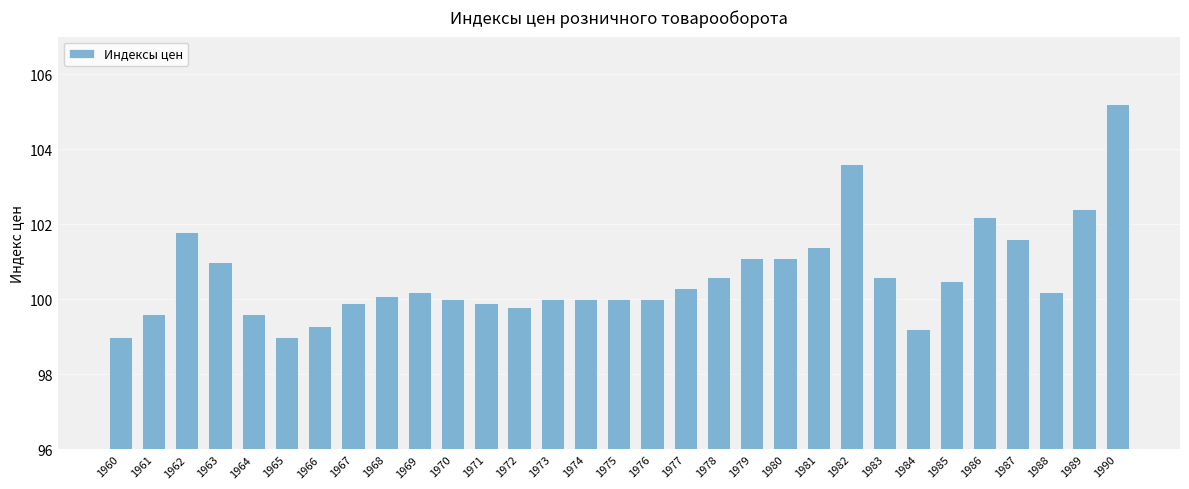

How many data points does each series have?

31